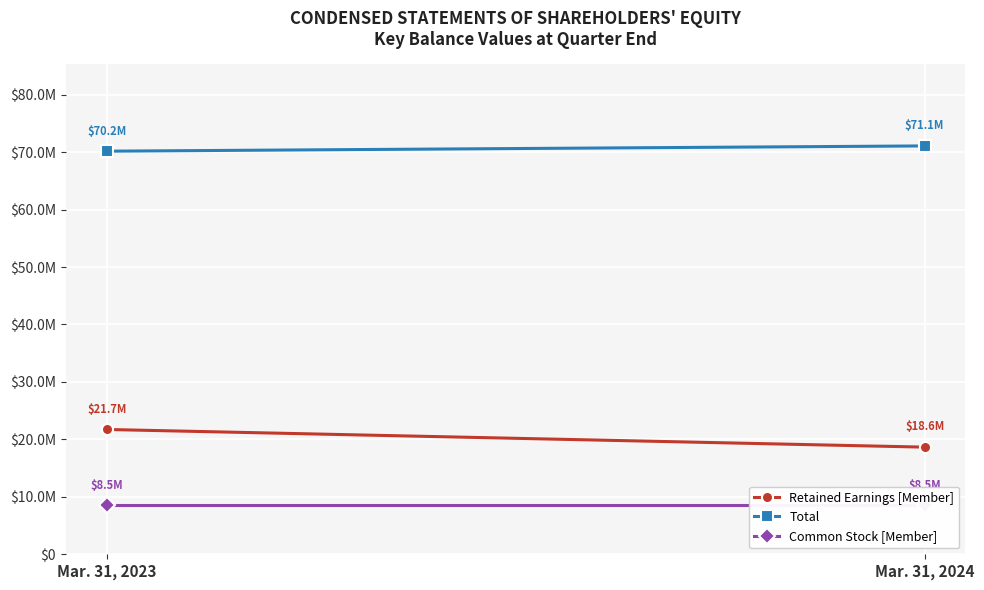

Is it true that Retained Earnings [Member] equals 21723828 at Mar. 31, 2023?

True